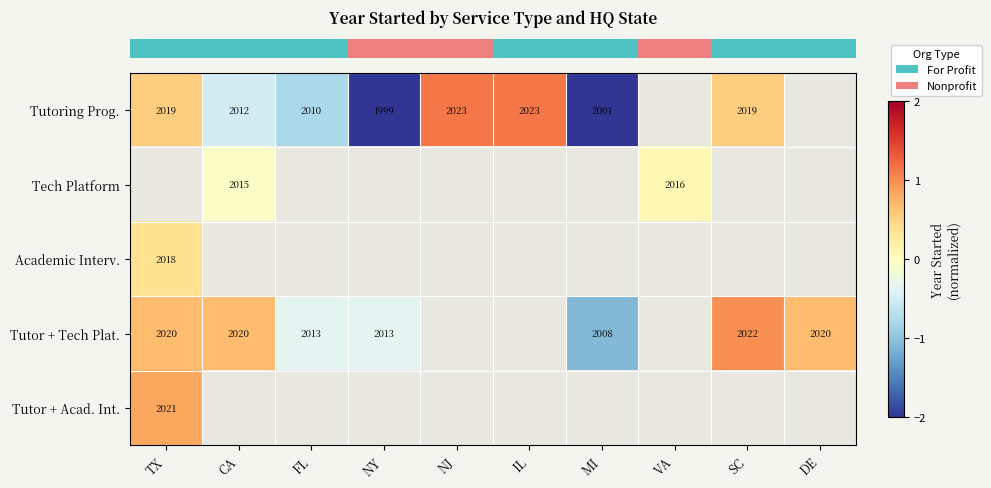

What is the smallest value displayed?

-2.4